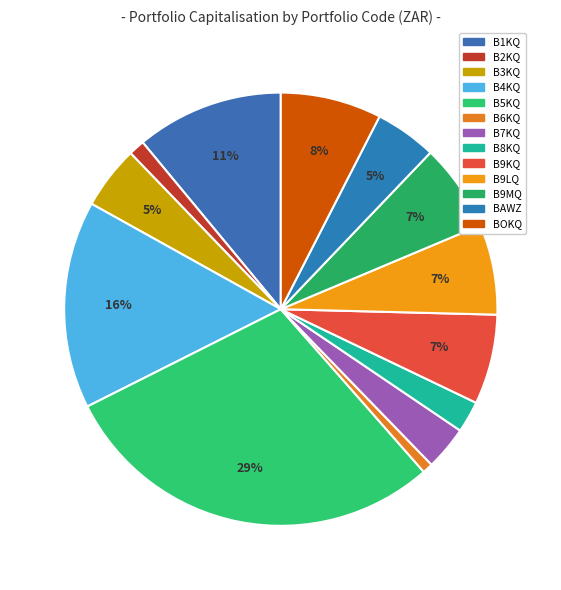

To the nearest percent, what is the difference between the largest and smallest slice percentages?

28%